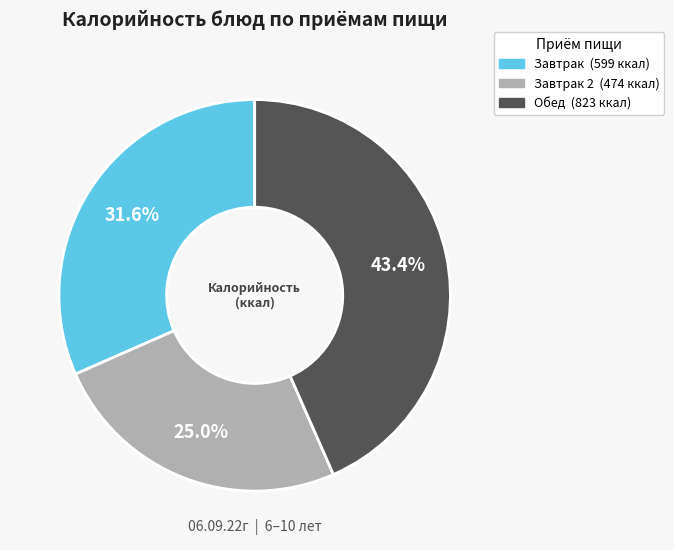

Is there a majority slice in this chart?

No